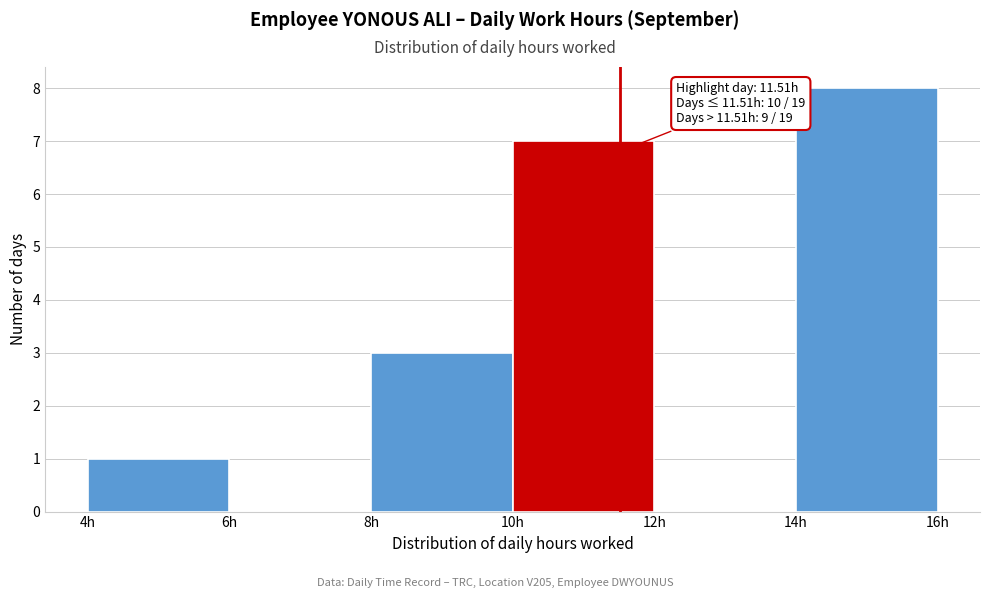

Over which range of the x-axis is the bar tallest?

14 to 16